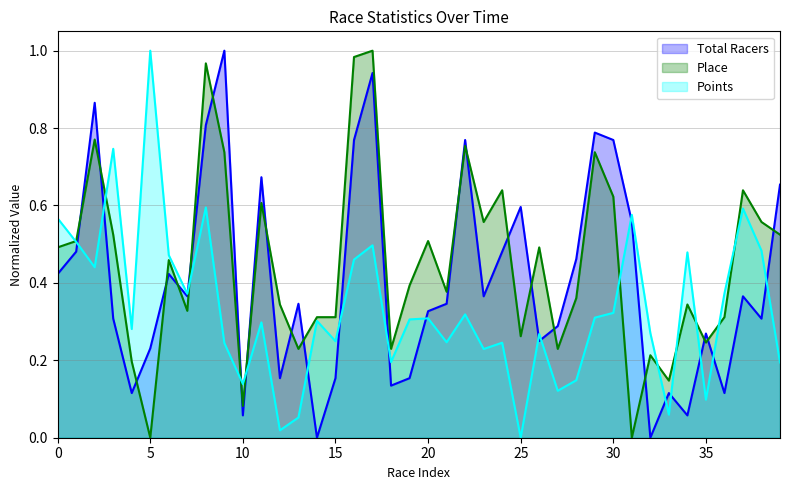

True or false: Total Racers and Place cross at least once.

True